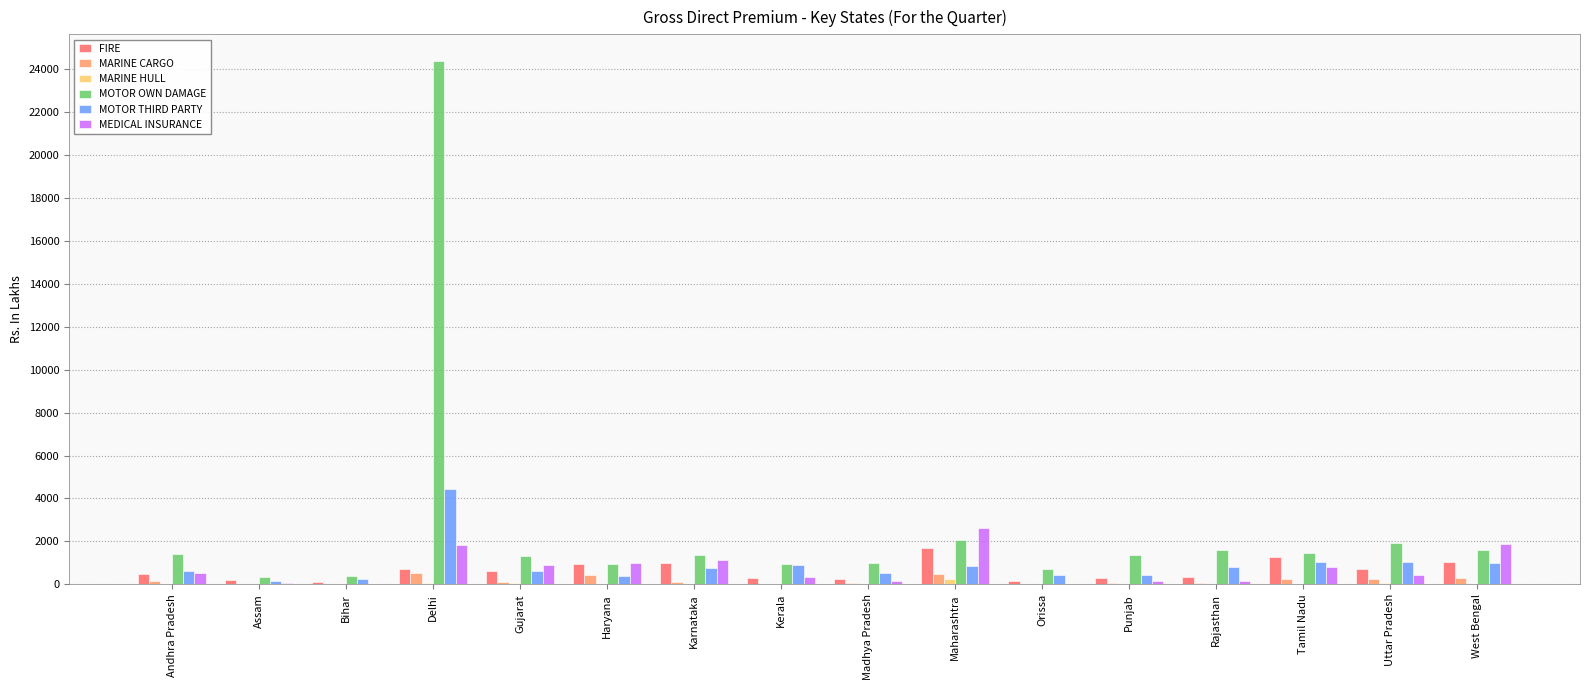

What is the approximate value of MOTOR THIRD PARTY at Punjab?

440.1